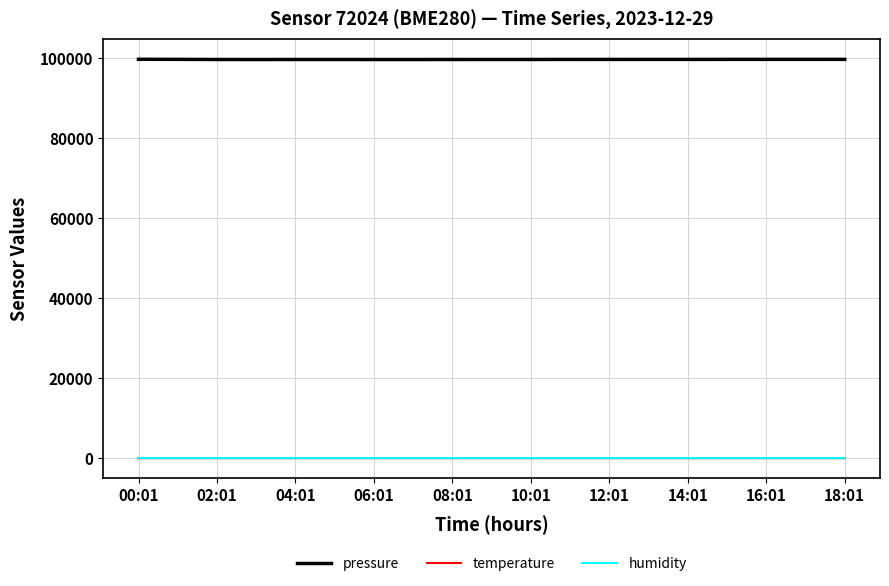

True or false: temperature and humidity intersect in this chart.

False